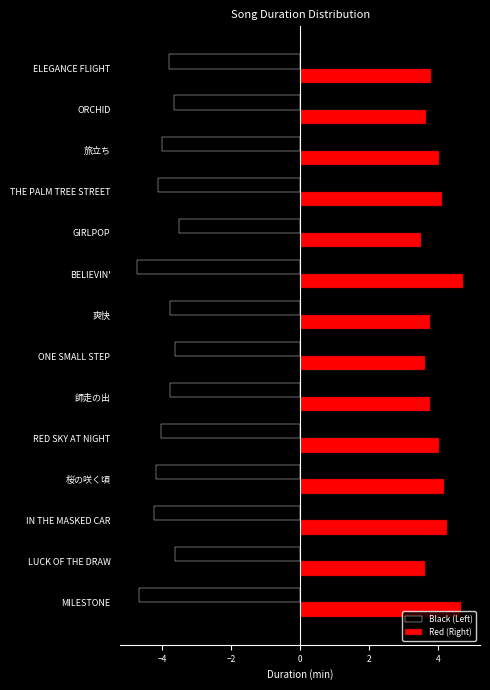

What value does the Black (Left) series have at 桜の咲く頃?

-4.2